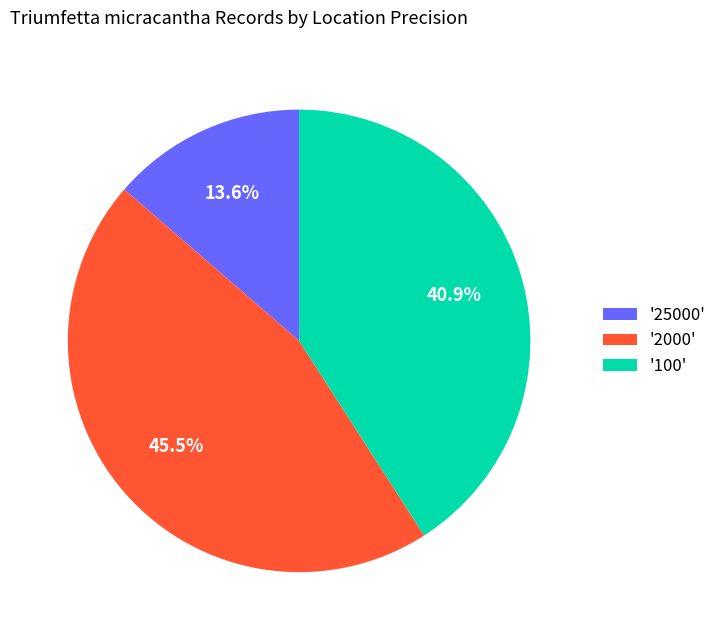

Count the number of slices in the pie.

3